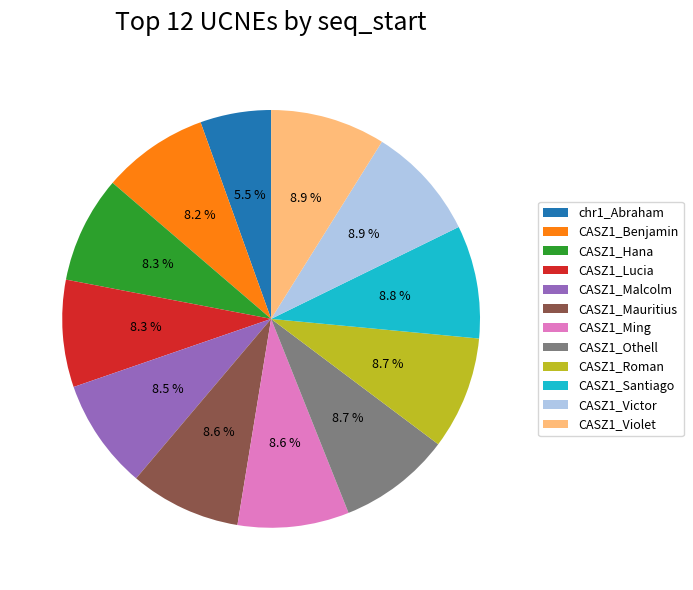

Which category has the smallest portion of the pie?

chr1_Abraham